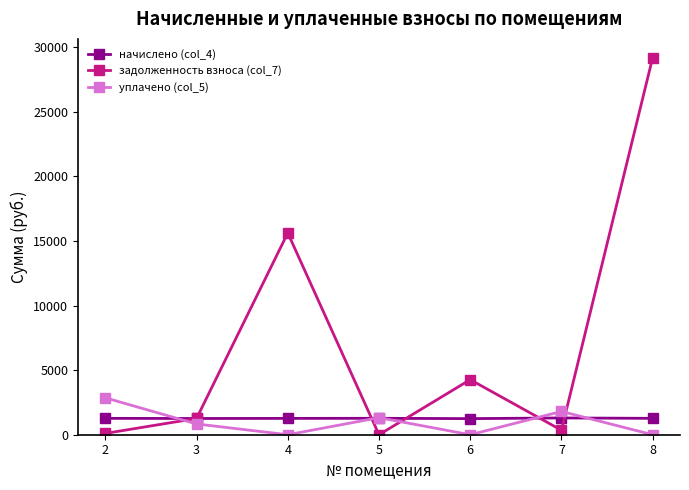

How many values in the начислено (col_4) series exceed 1268?

4